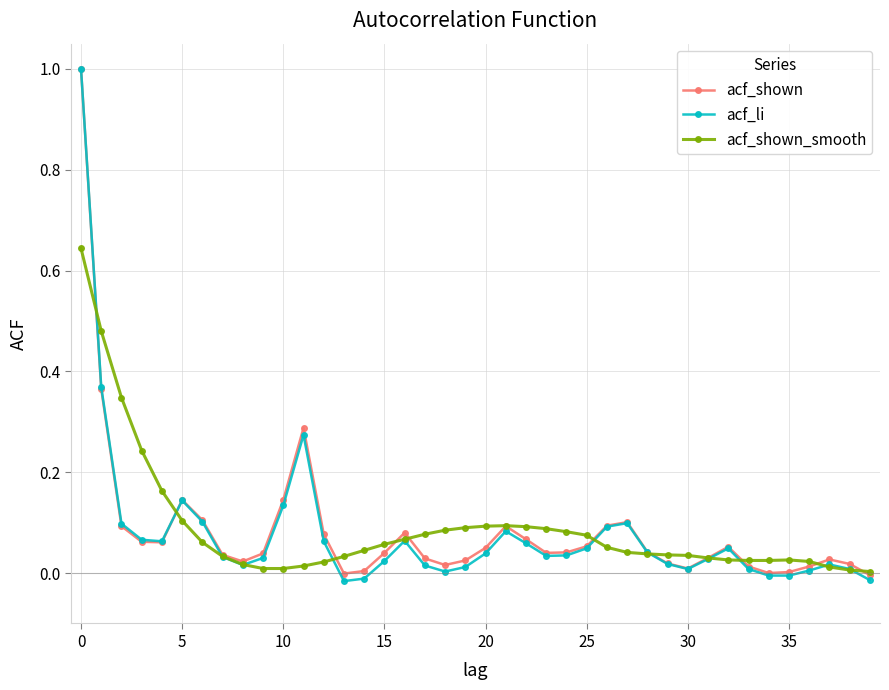

How many data points does each series have?

40